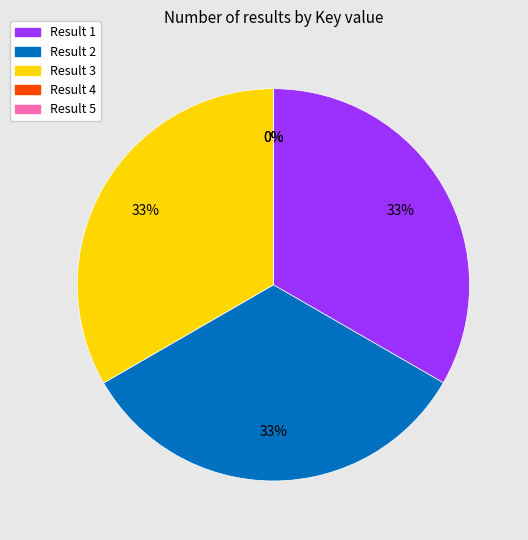

Does any single category account for the majority?

No